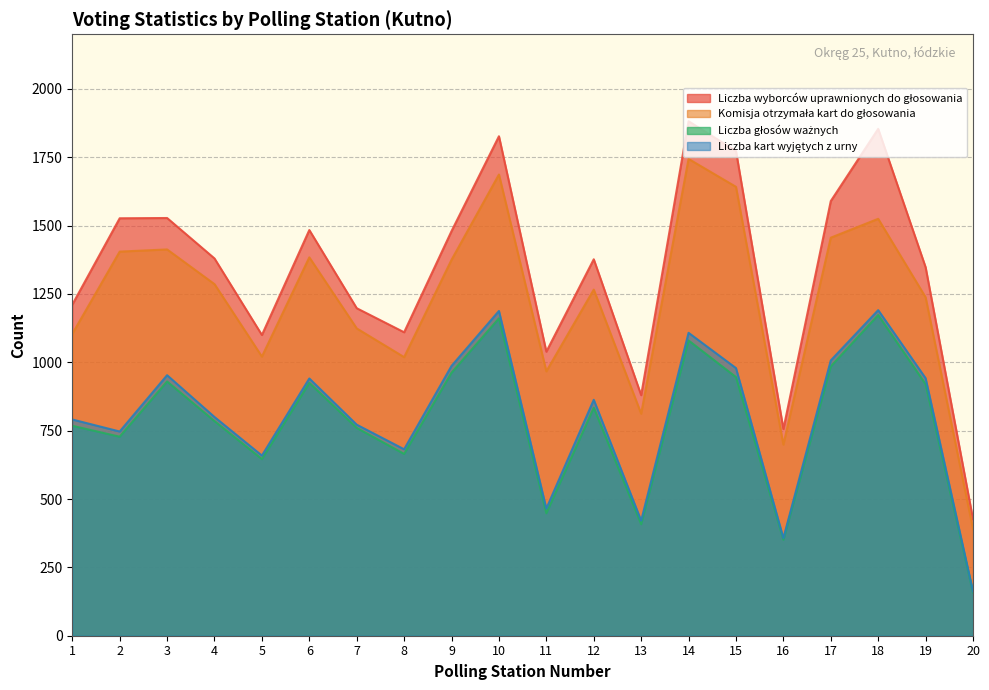

True or false: Liczba głosów ważnych and Komisja otrzymała kart do głosowania cross at least once.

False